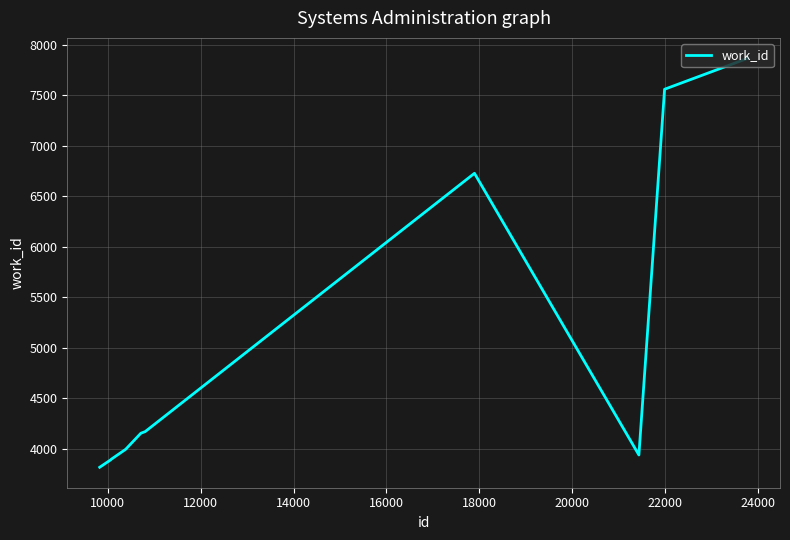

What is the average value?

5000